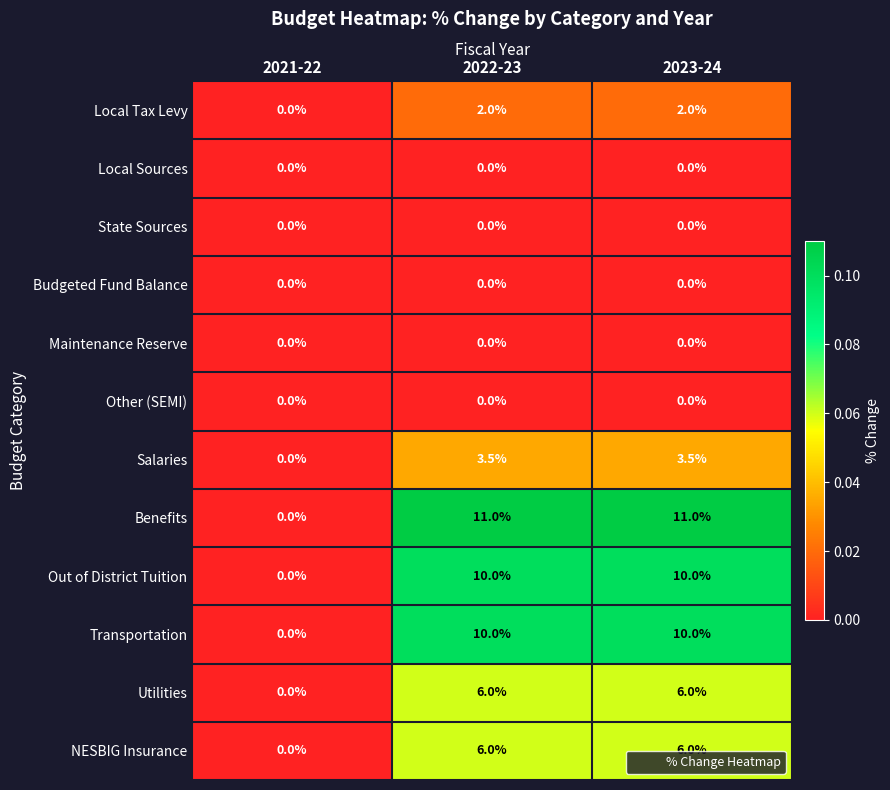

What is the average value of the Utilities series?

4.0